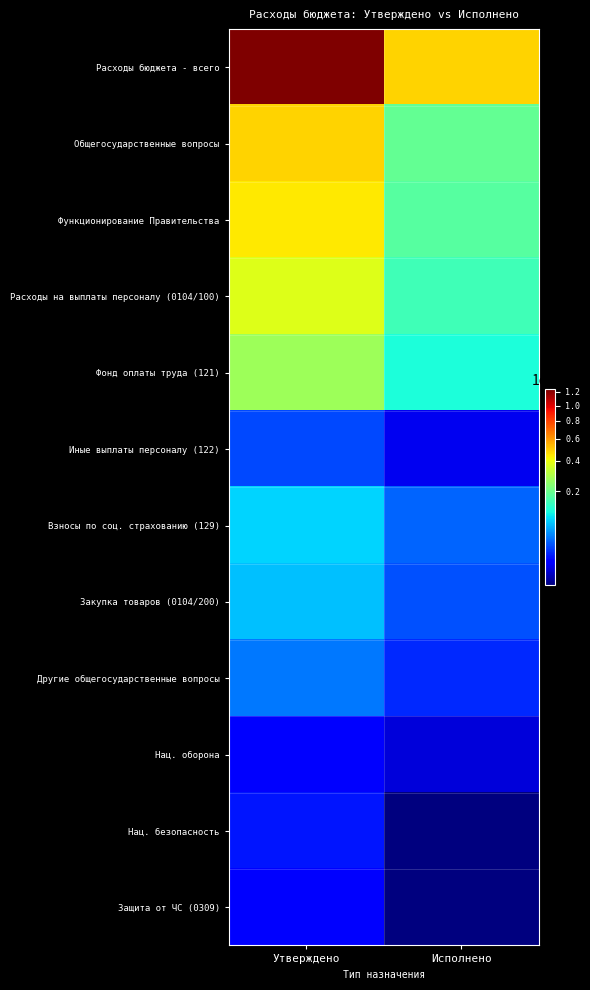

What is the spread (max minus min) of values at Утверждено?

12323600.0